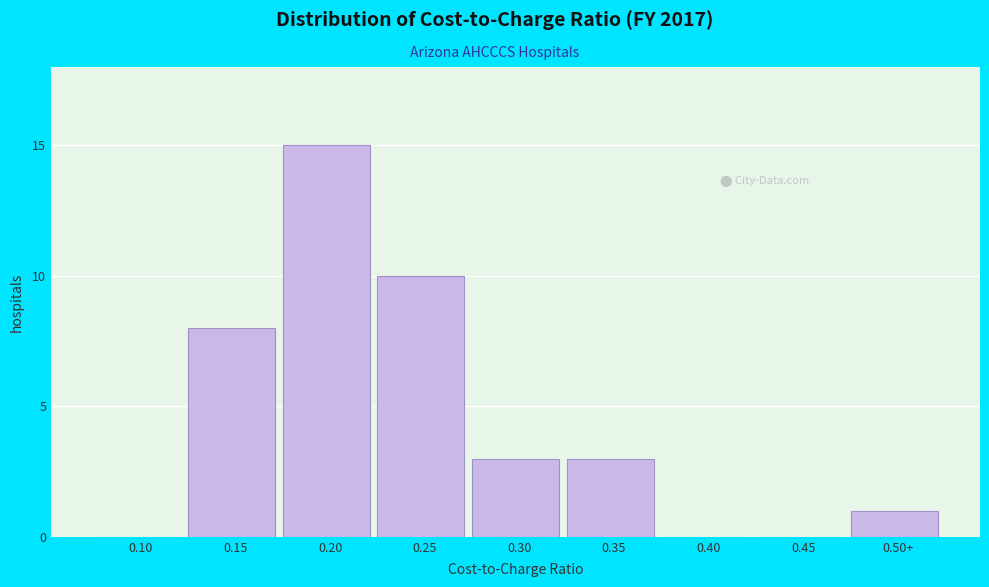

Reading left to right, what are all the values shown in this chart?

0.10=0	0.15=8	0.20=15	0.25=10	0.30=3	0.35=3	0.40=0	0.45=0	0.50+=1